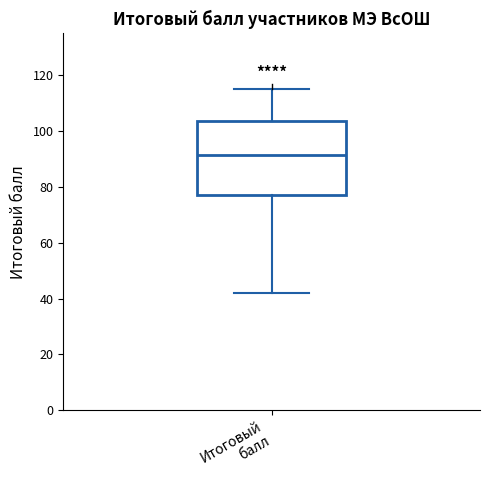

Read this box plot against the y-axis: the position of the median line, the range covered by the box, and the ends of both whiskers. The values are not printed on the chart, so give them approximately, as read against the axis.

median 92, box 78 to 104, whiskers 42 to 116